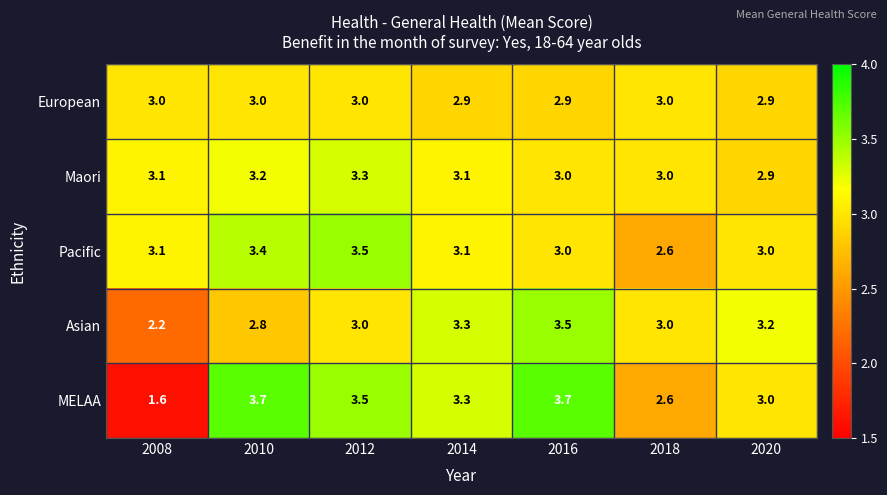

What is the greatest value displayed?

3.7